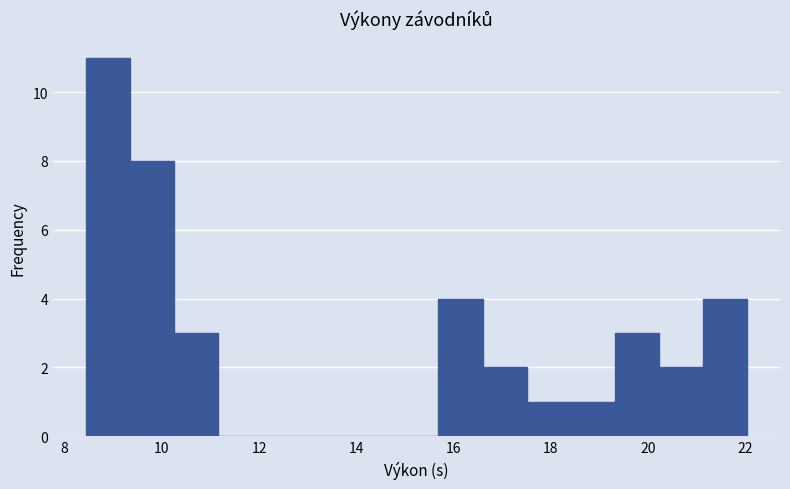

Over which range of the x-axis is the bar tallest?

8.4 to 9.4